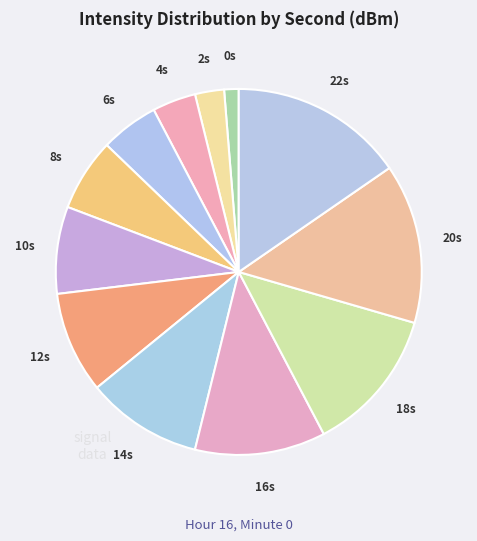

Count the number of slices in the pie.

12